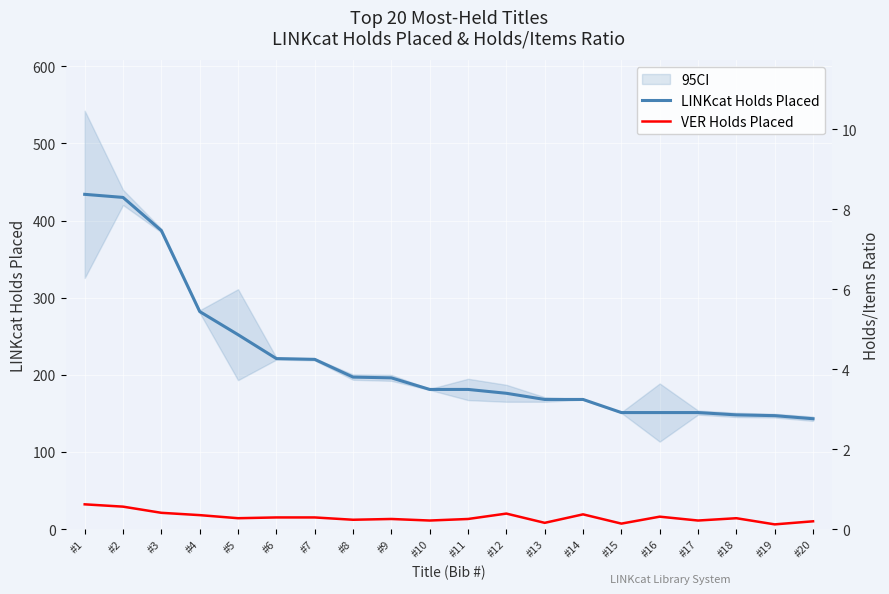

At which category is the sum across all series the highest?

#1